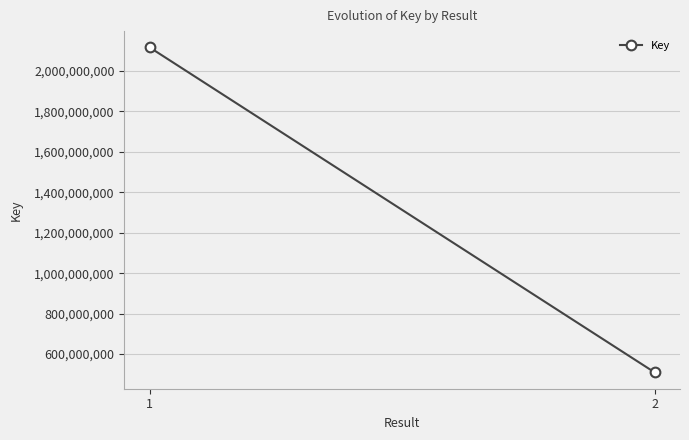

What is the minimum value shown in the chart?

509216417